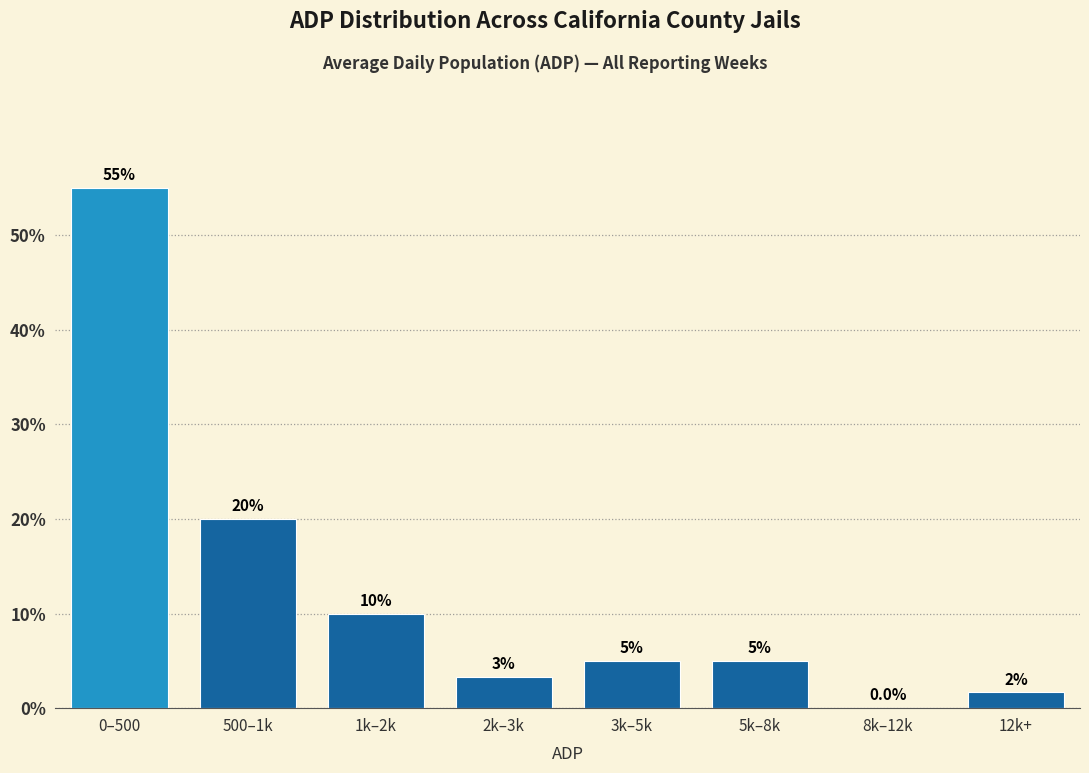

Where is the data nearest to the value 27?

500–1k